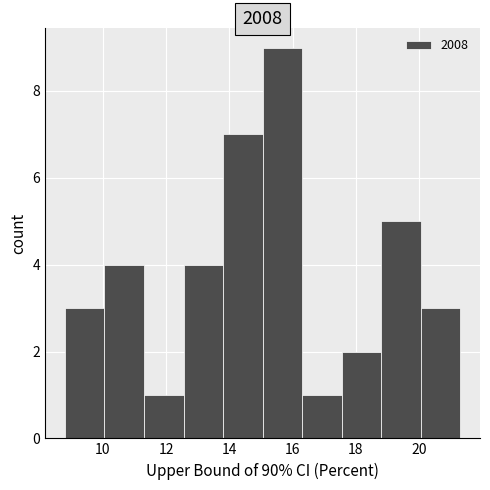

Over which range of the x-axis is the bar tallest?

15.05 to 16.30